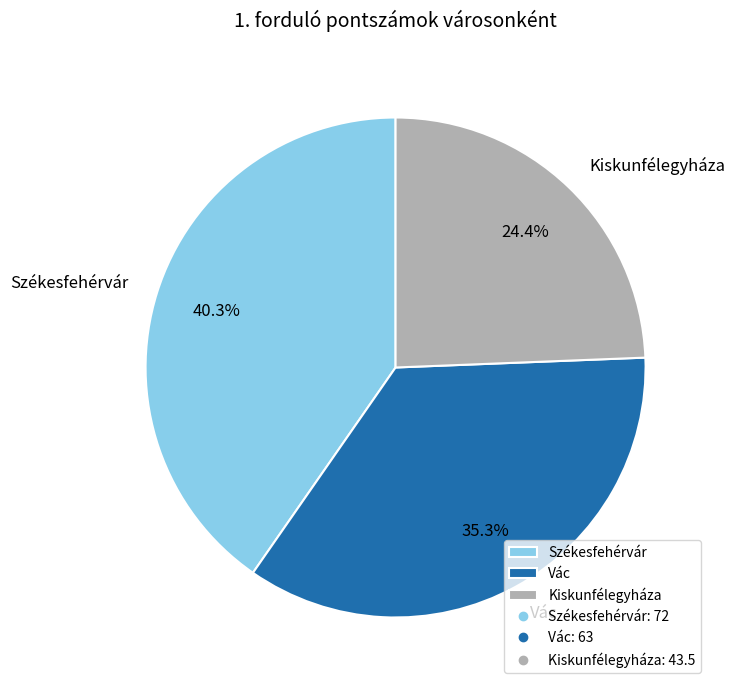

The Székesfehérvár slice represents 40% of the pie. True or false?

True